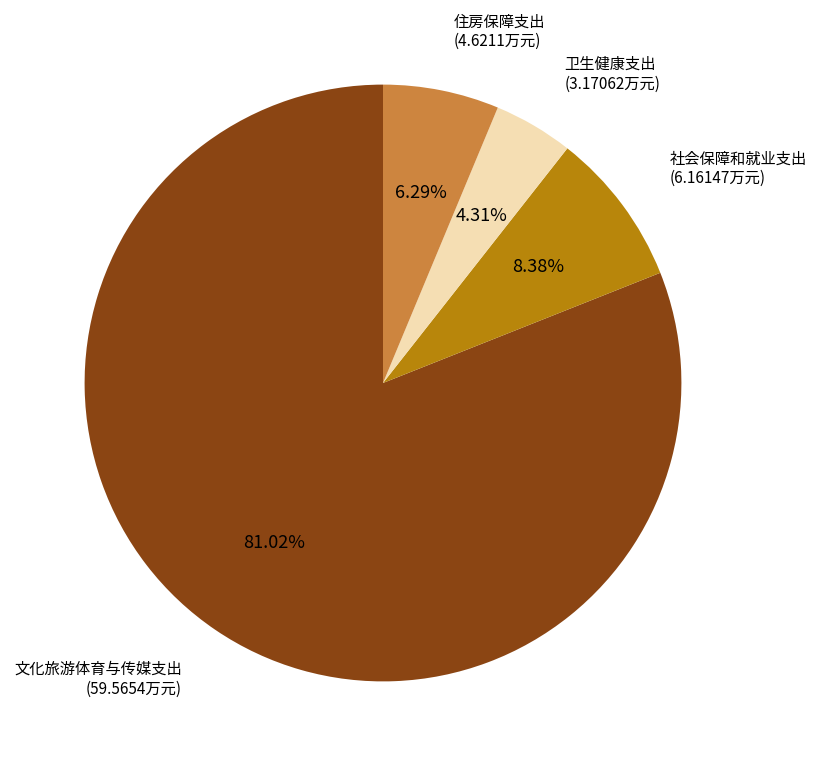

How many segments does this pie chart have?

4